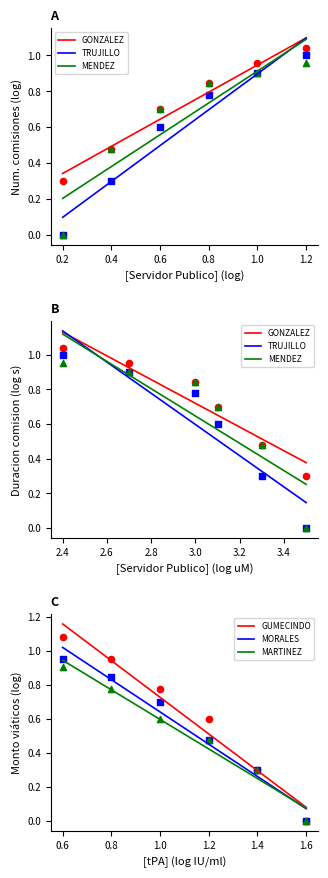

Which series has the widest spread of Y values?

GUMECINDO